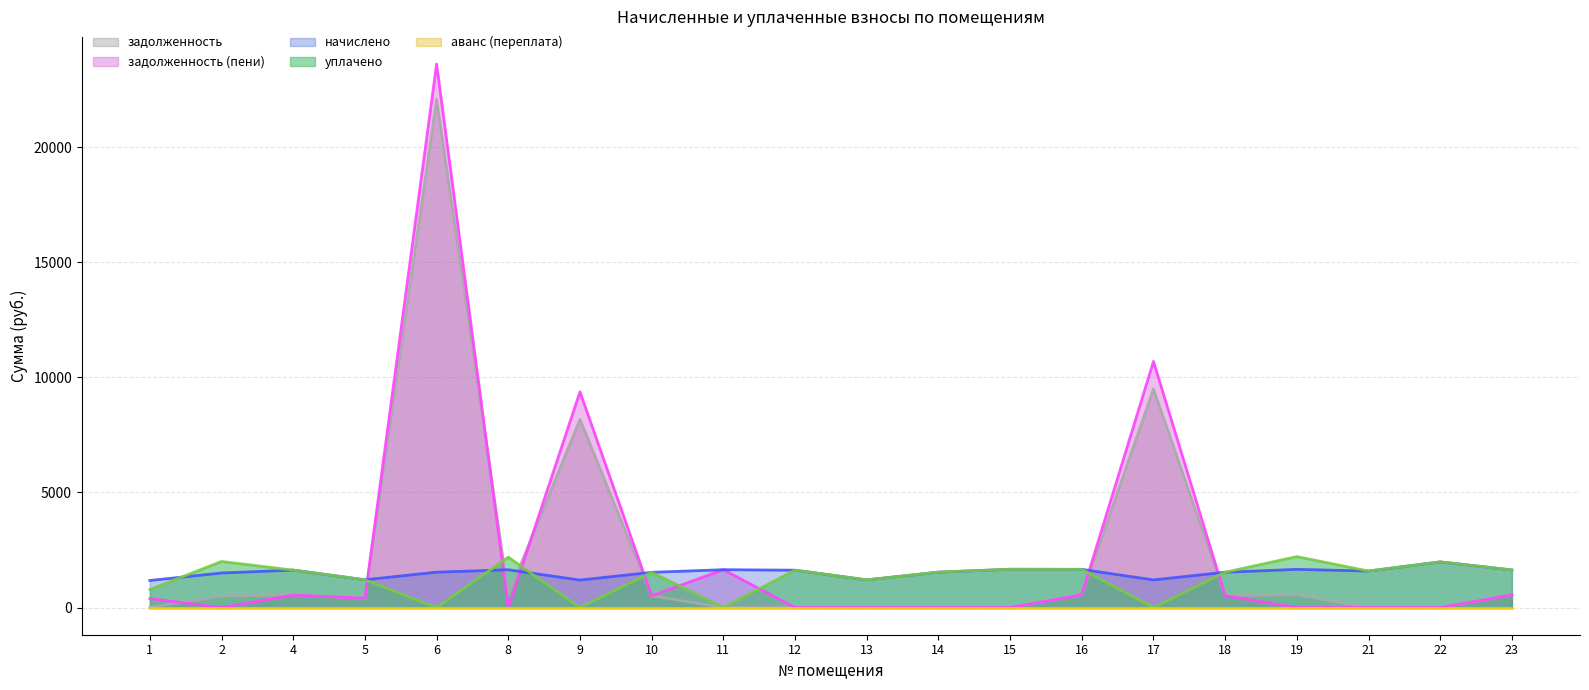

Between 6 and 22, which series saw the biggest shift?

задолженность (пени)